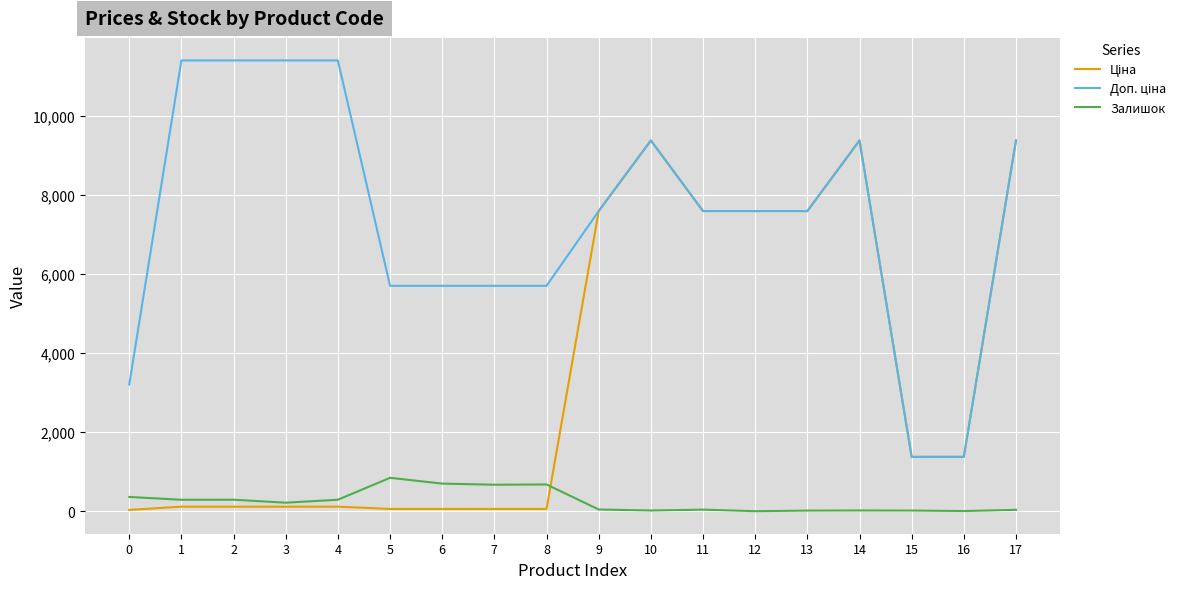

What is the maximum value for Залишок?

845.0